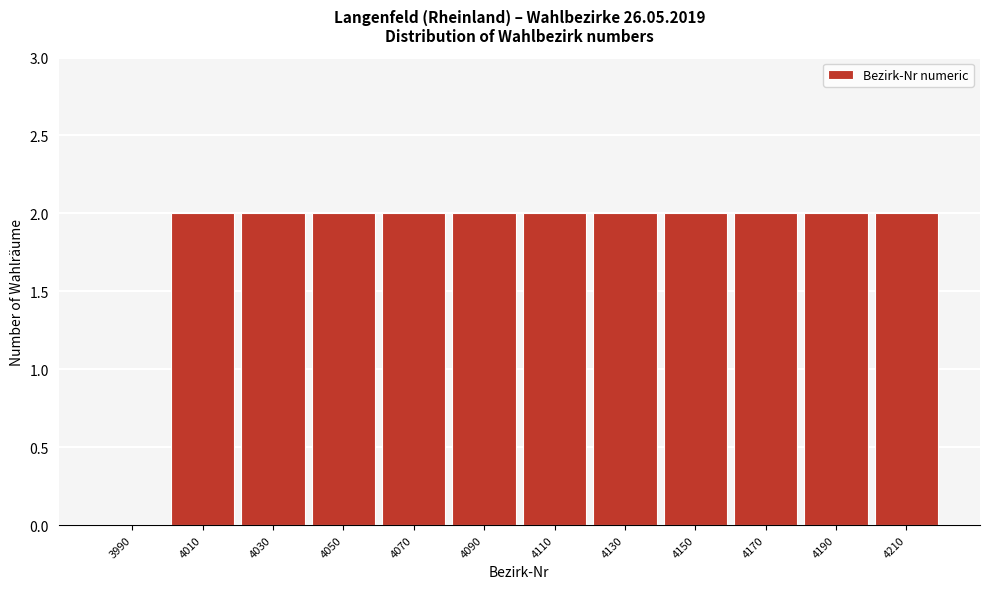

Reading left to right, extract all data points from this chart.

3990=0	4010=2	4030=2	4050=2	4070=2	4090=2	4110=2	4130=2	4150=2	4170=2	4190=2	4210=2